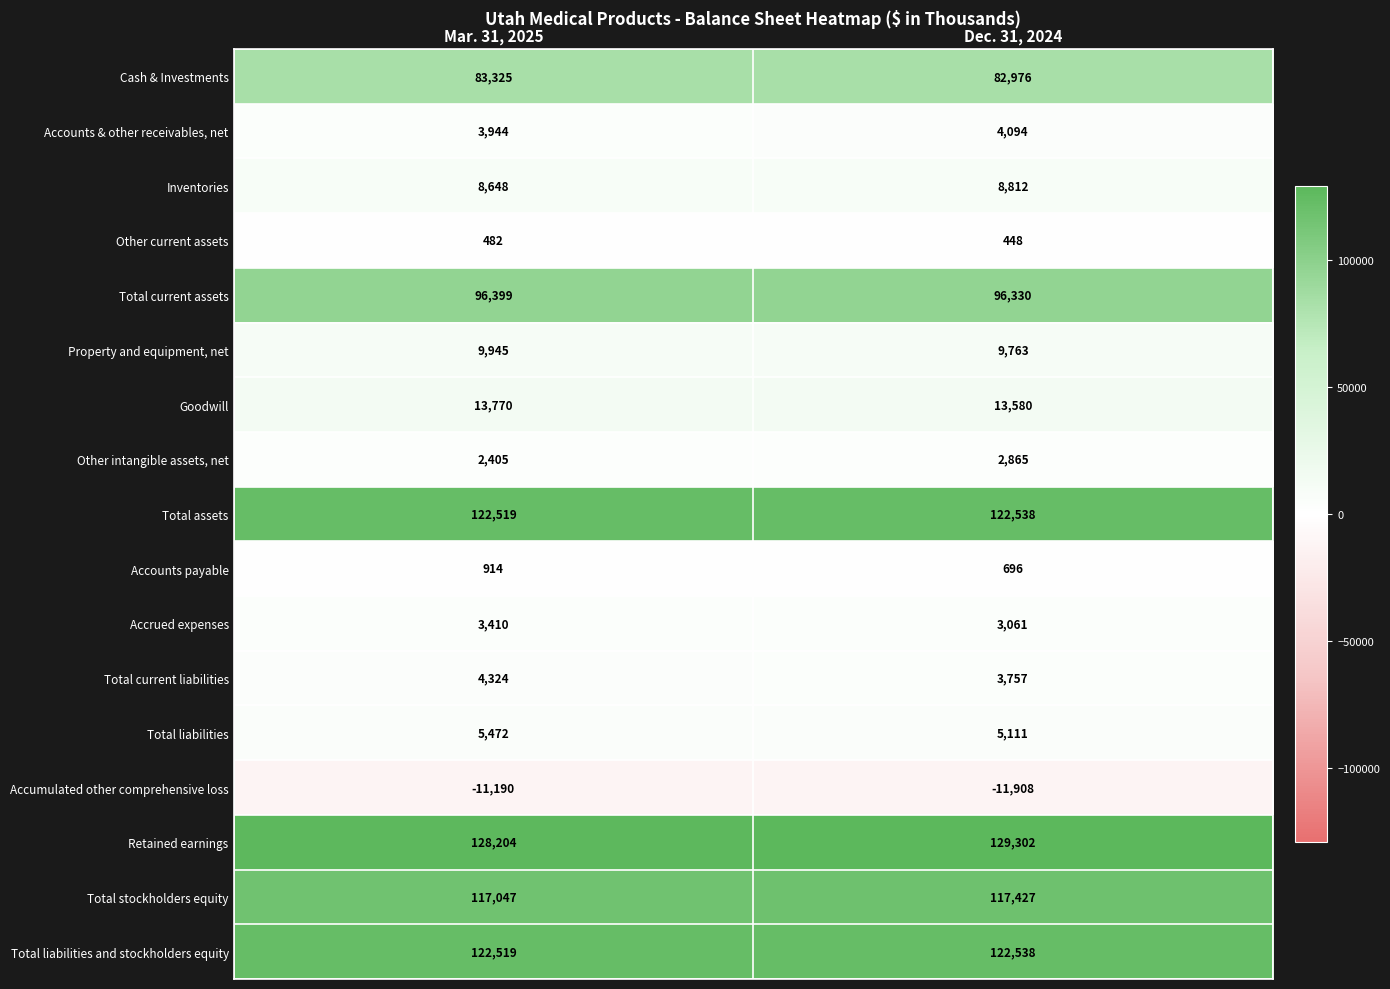

What is the total value across all series at Dec. 31, 2024?

711390